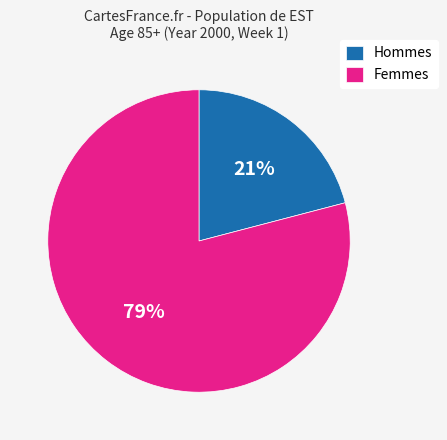

Does Hommes account for over 50% of the chart?

No